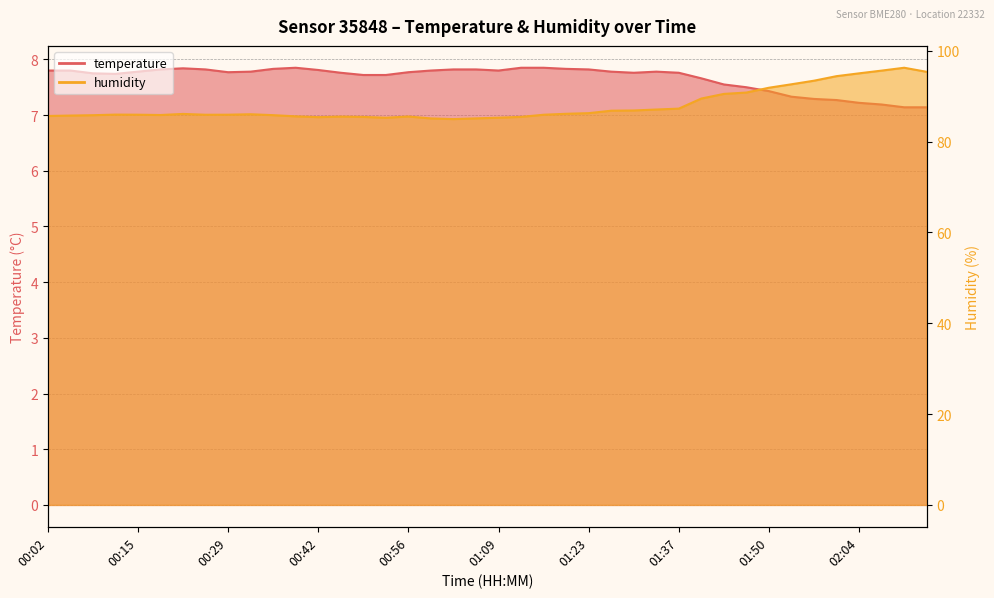

Which has a higher value, 02:00 or 00:39?

00:39